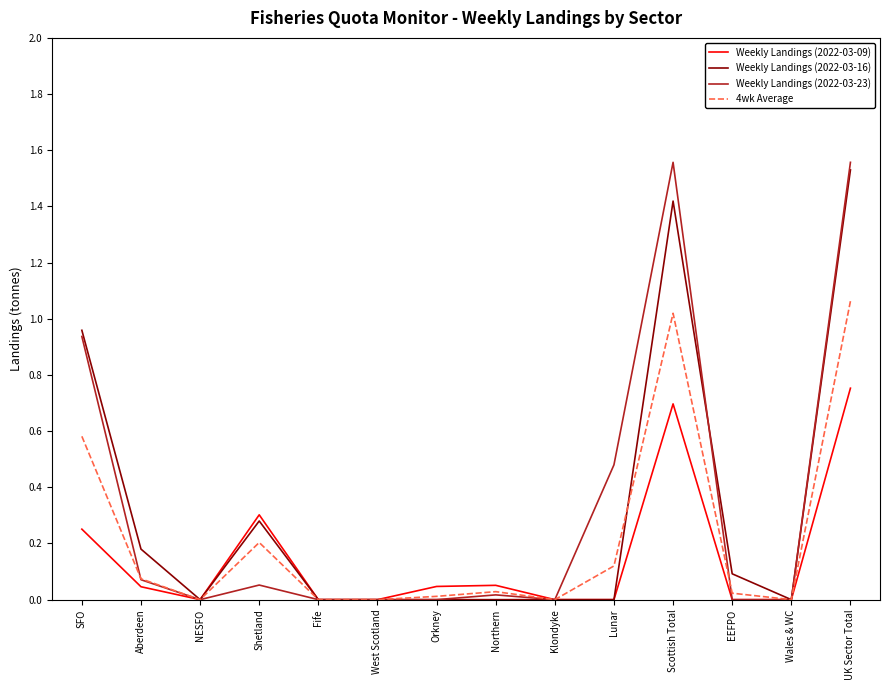

What position from the right is West Scotland?

9